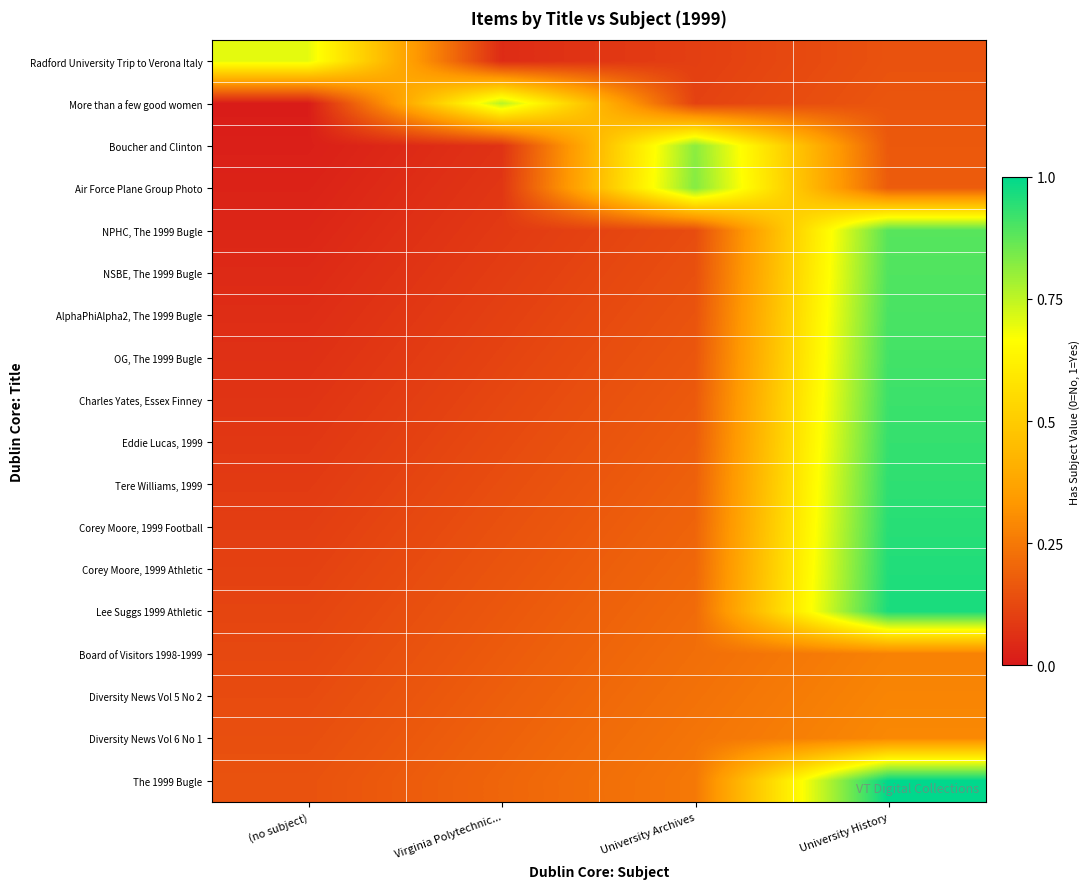

Which has a higher value, Virginia Polytechnic... or (no subject)?

(no subject)